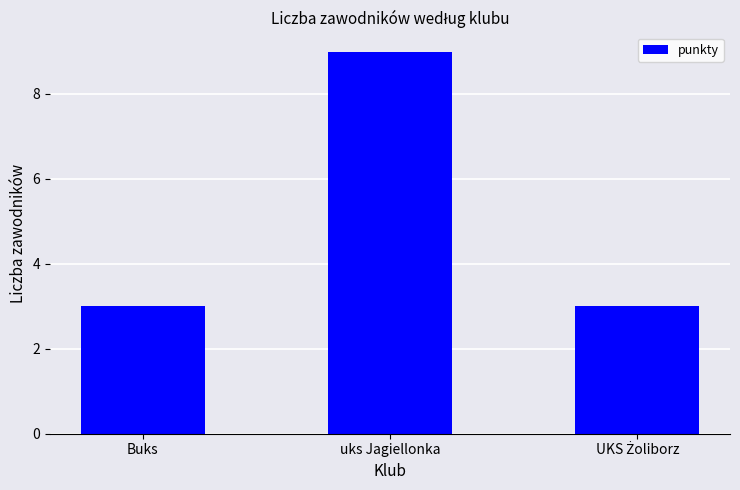

How many data points does each series have?

3